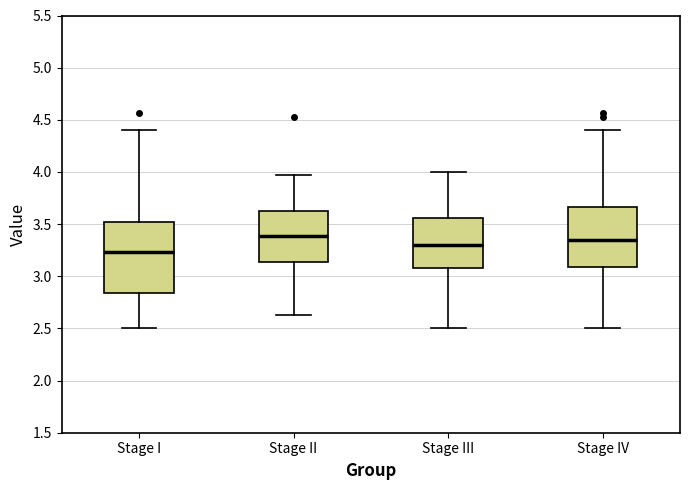

Which box's median line is the lowest?

Stage I